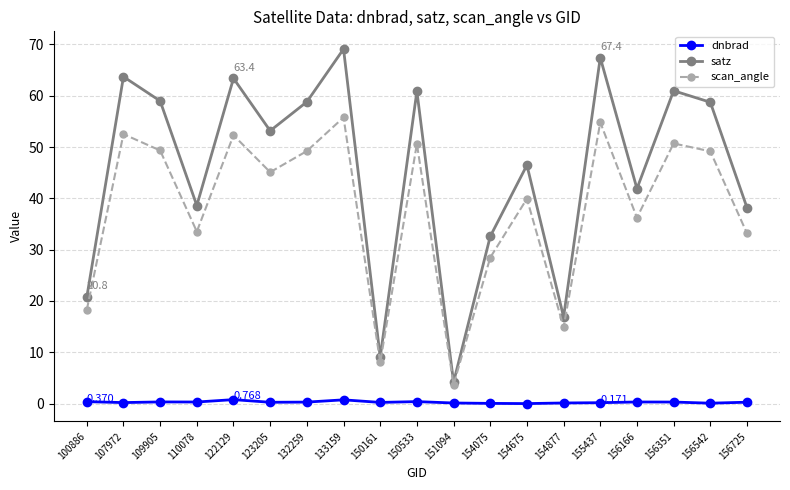

Count the number of categories in the chart.

19